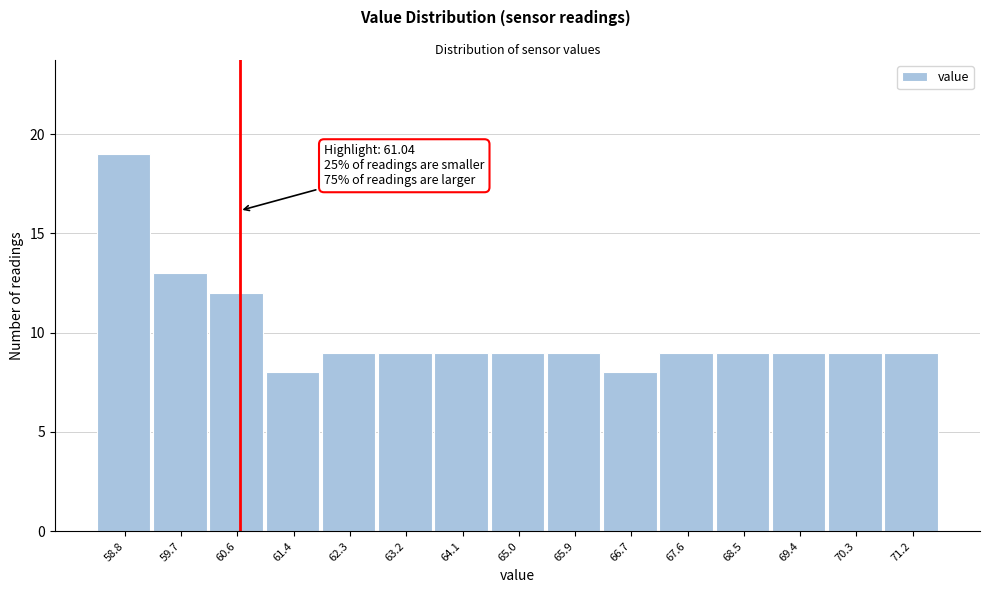

Reading left to right, list all the values displayed in this chart.

19	13	12	8	9	9	9	9	9	8	9	9	9	9	9